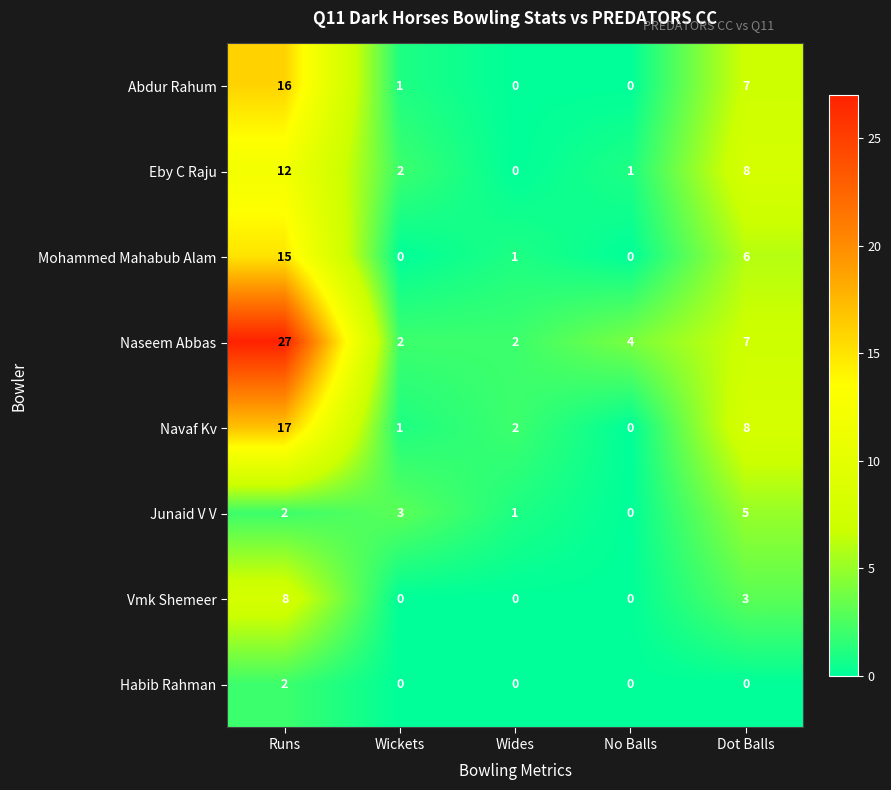

List the series in order of their peak value, lowest first.

Habib Rahman, Junaid V V, Vmk Shemeer, Eby C Raju, Mohammed Mahabub Alam, Abdur Rahum, Navaf Kv, Naseem Abbas